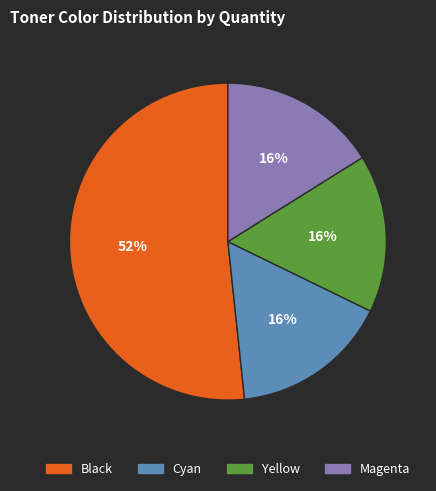

To the nearest percent, what percentage of the pie is Magenta?

16%